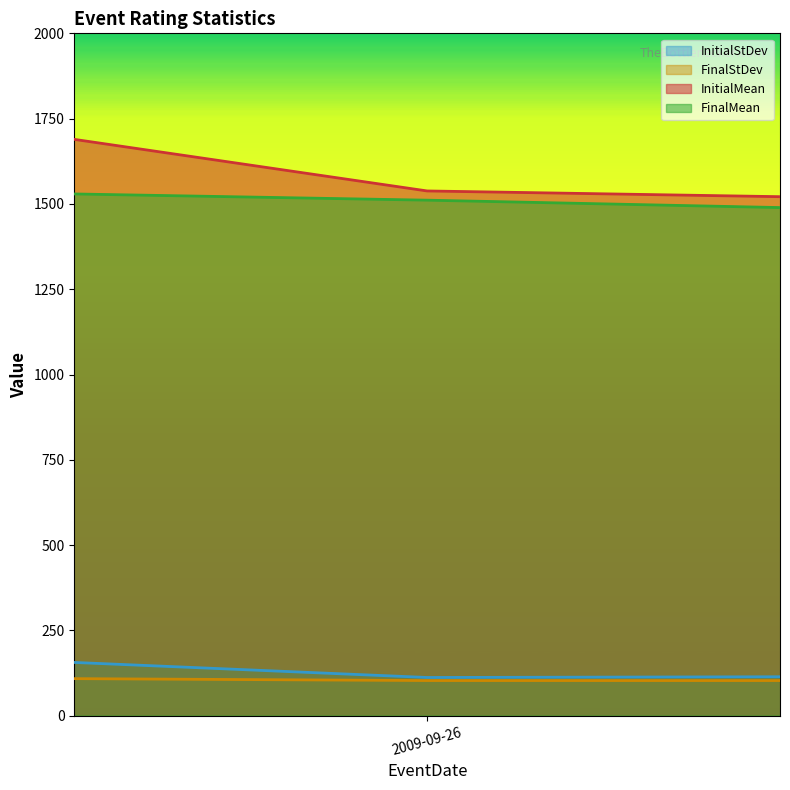

How many data points does each series have?

3